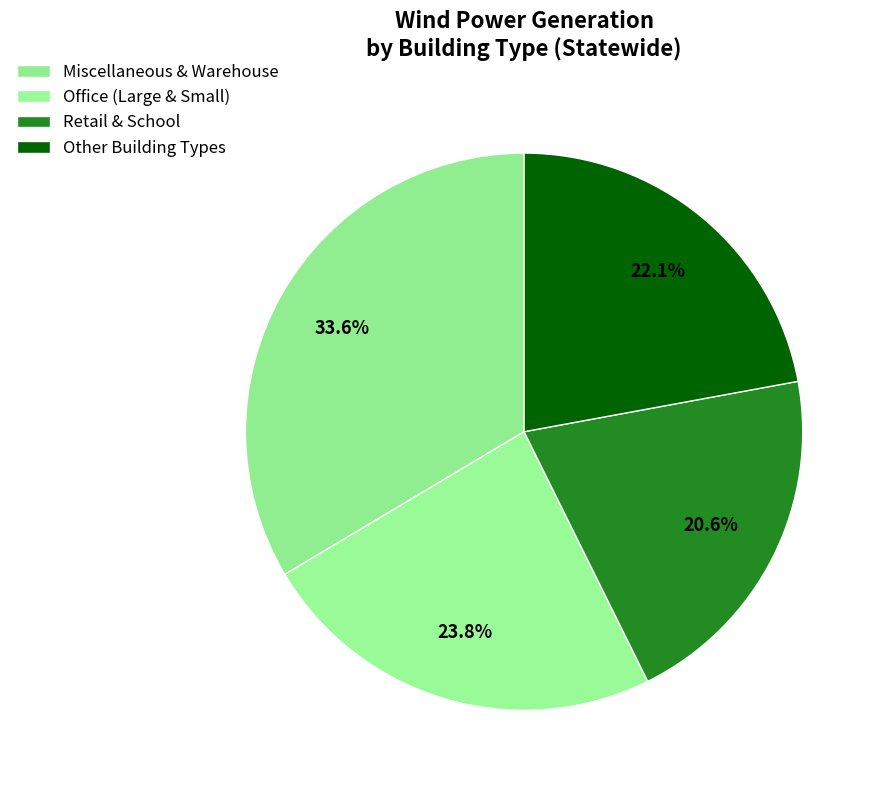

Count the number of slices in the pie.

4